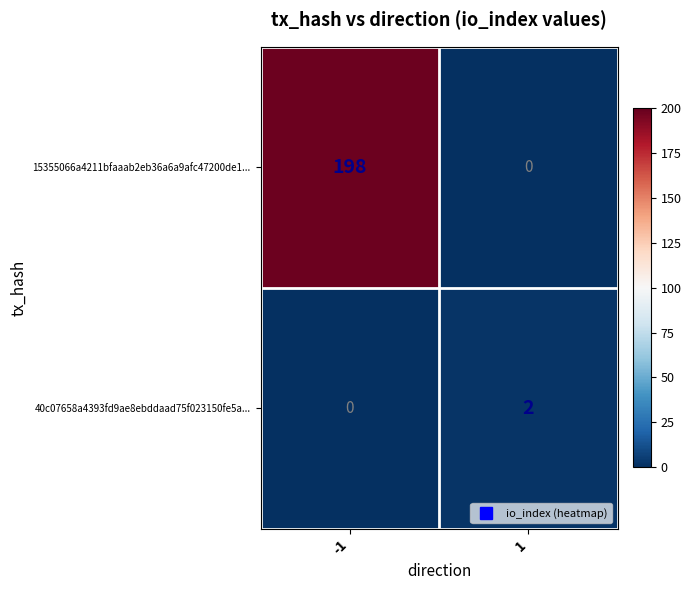

The 15355066a4211bfaaab2eb36a6a9afc47200de1... series shows 198 at -1. True or false?

True